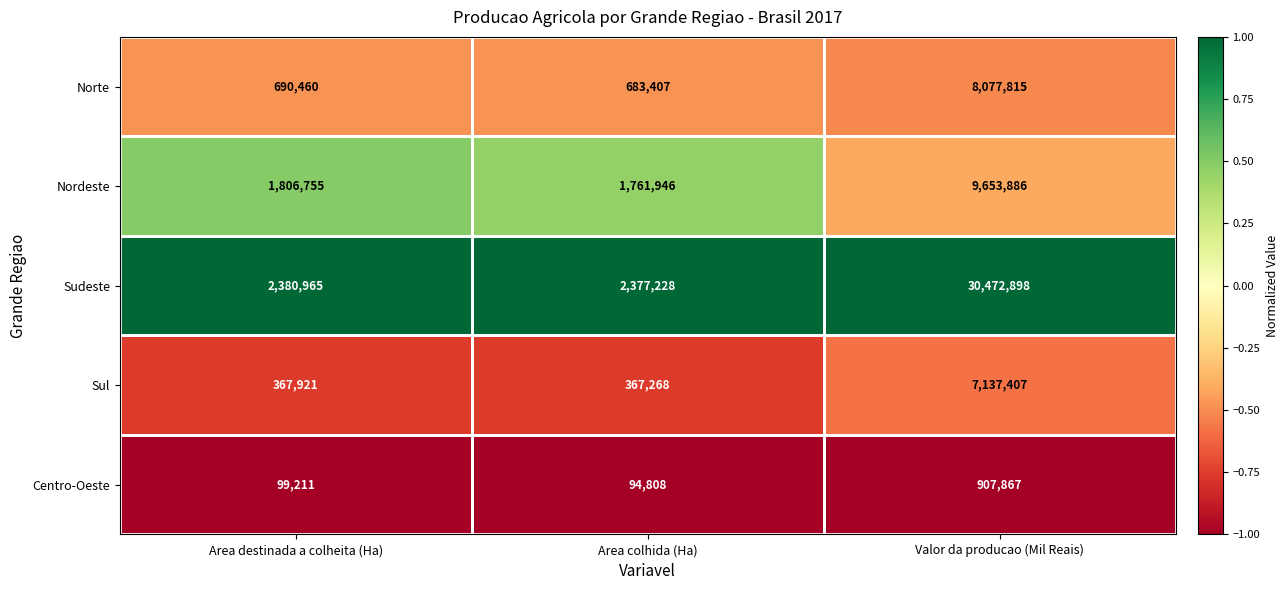

Which label corresponds to the smallest value in the chart?

Area colhida (Ha)